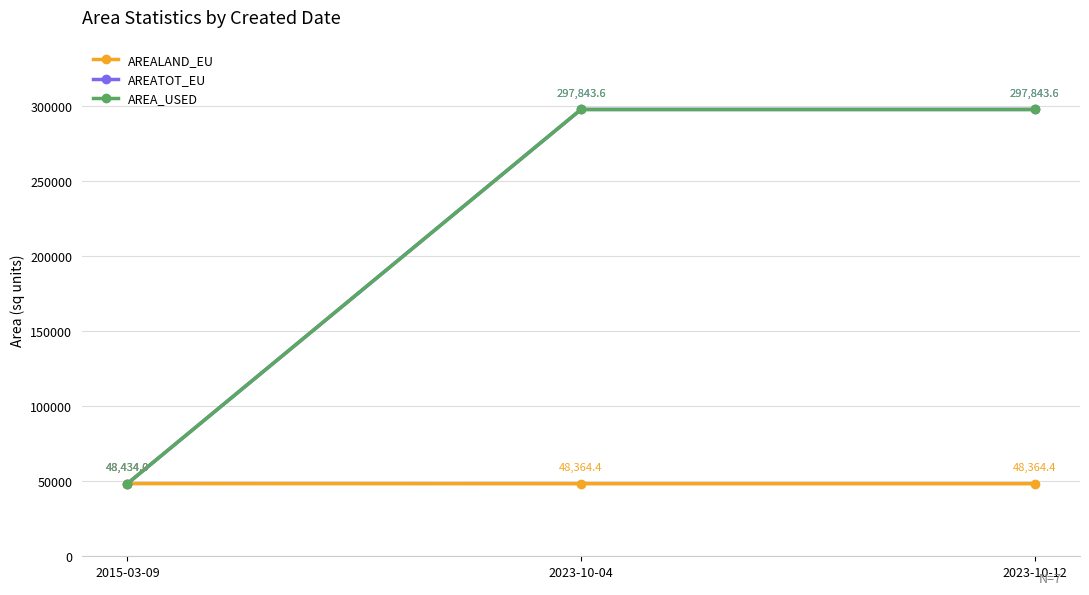

Does the chart have visible grid lines?

Yes